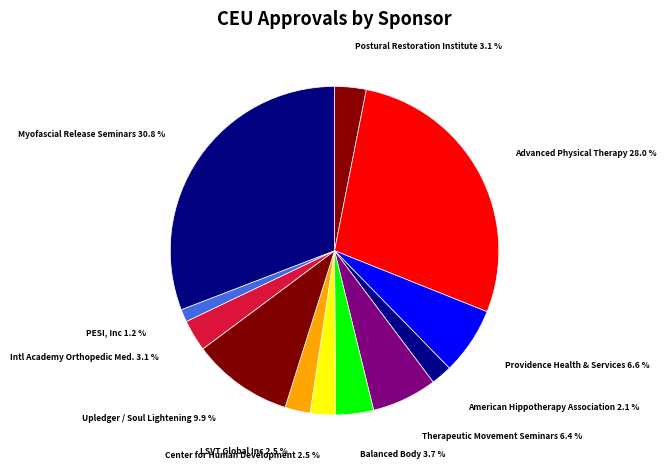

What portion of the pie excludes Balanced Body?

96.3%